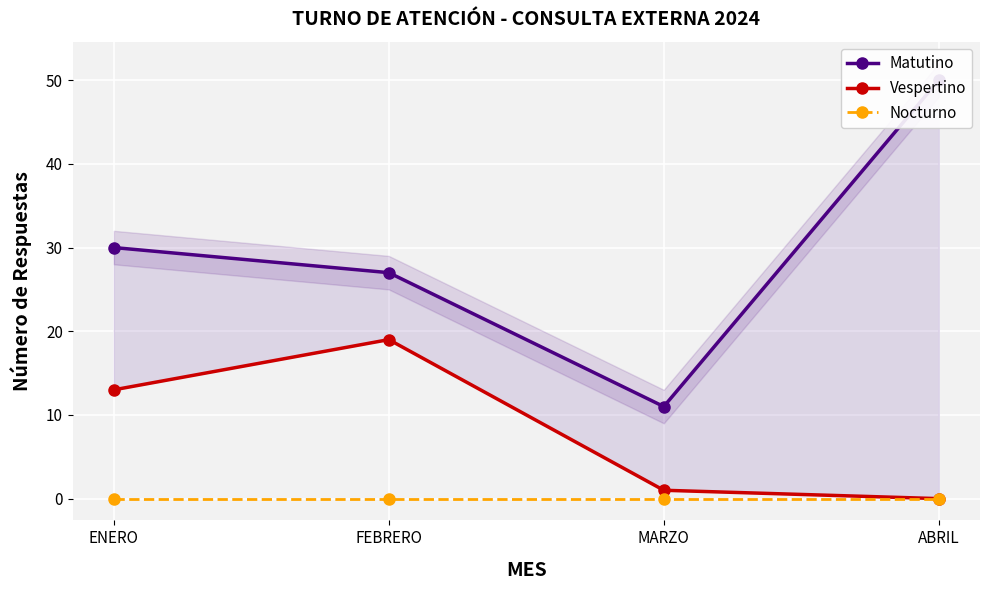

List the series in order of their overall mean, lowest first.

Nocturno, Vespertino, Matutino